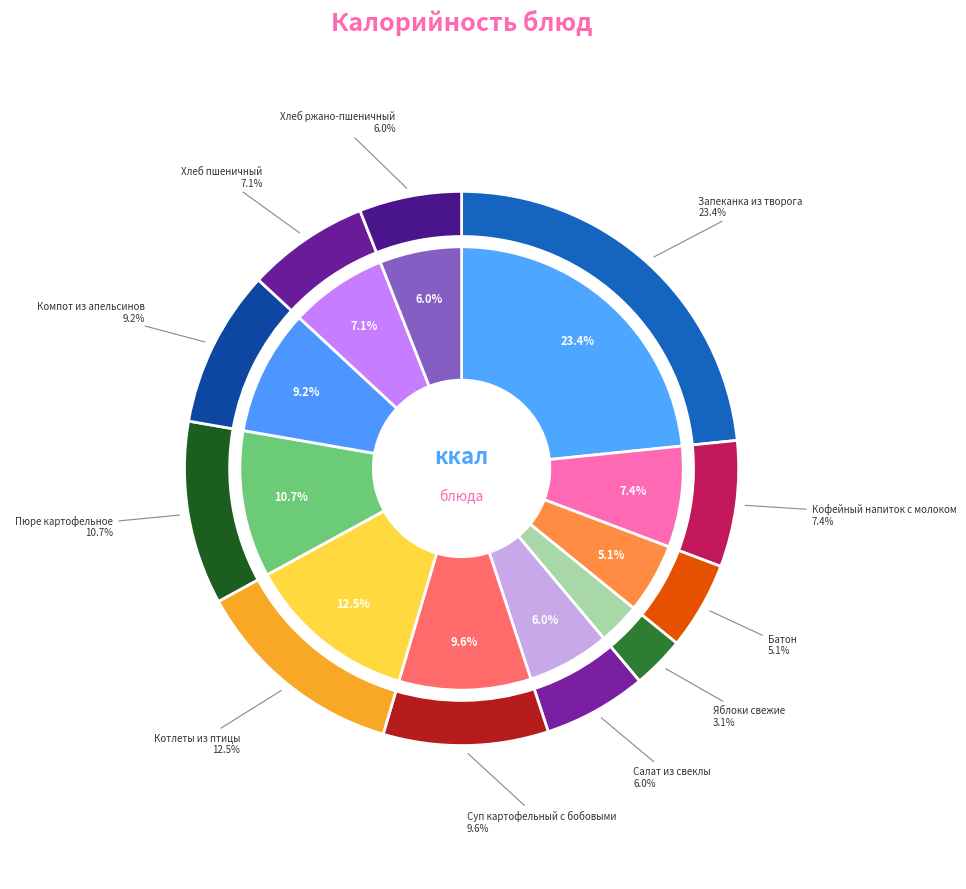

To the nearest percent, what is the difference between the Запеканка из творога and Салат из свеклы slice percentages?

17%